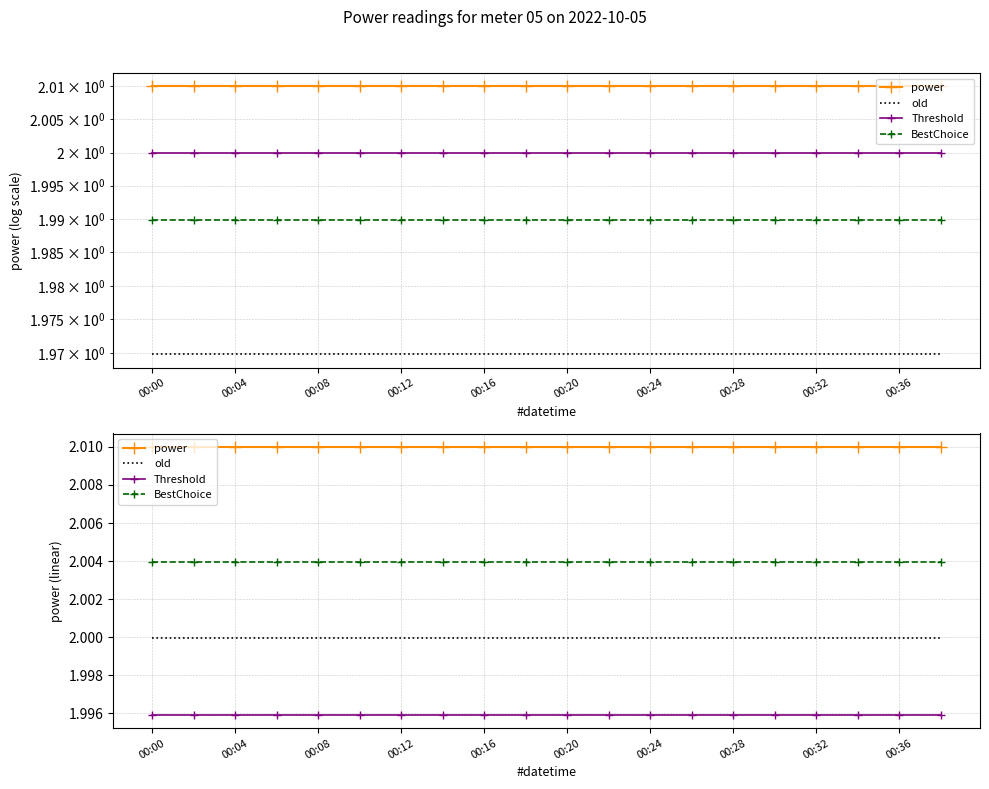

The value of power at 00:04 is 0.4. True or false?

False